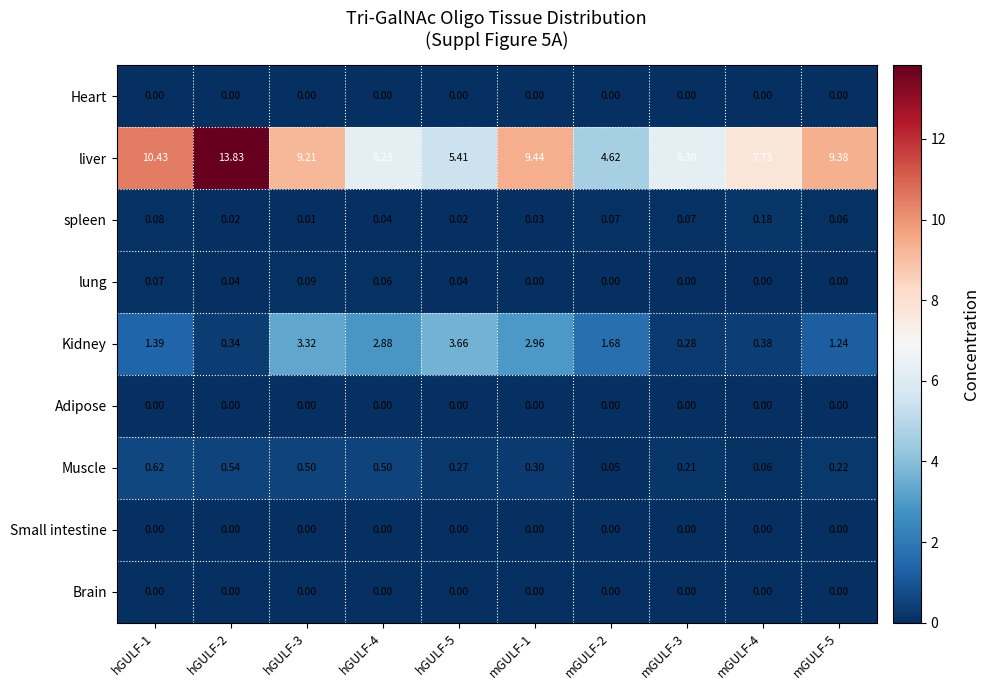

Which series has the largest total across all categories?

liver